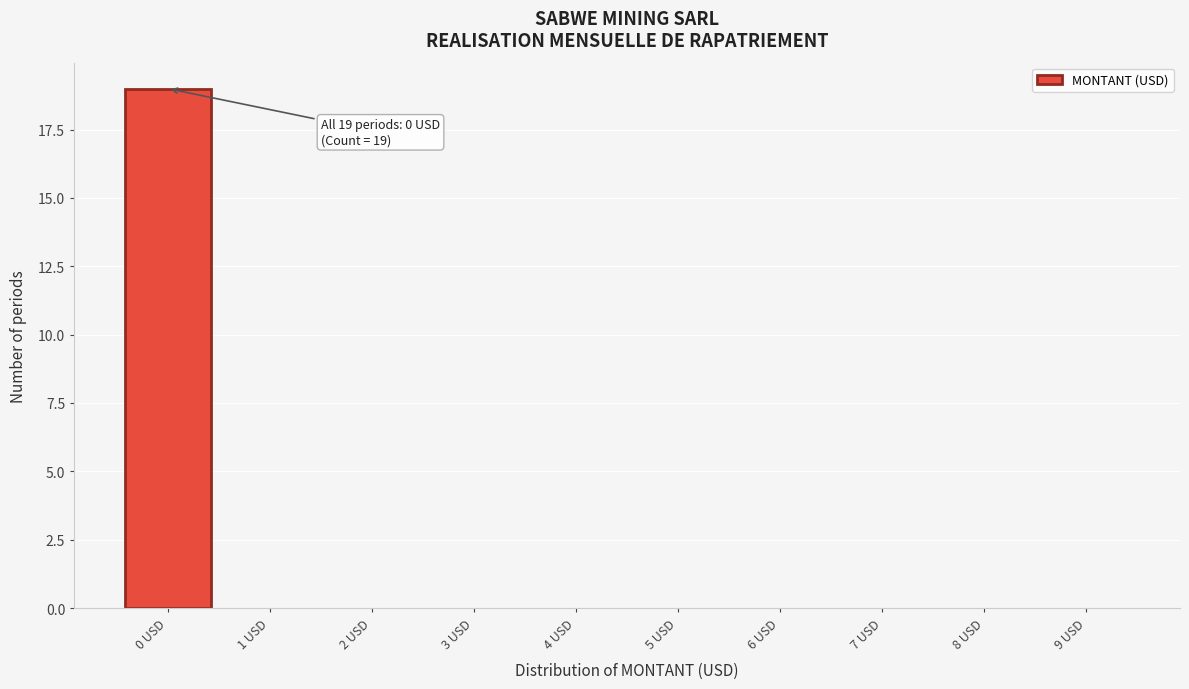

Over which range of the x-axis is the bar tallest?

-0.5 to 0.5